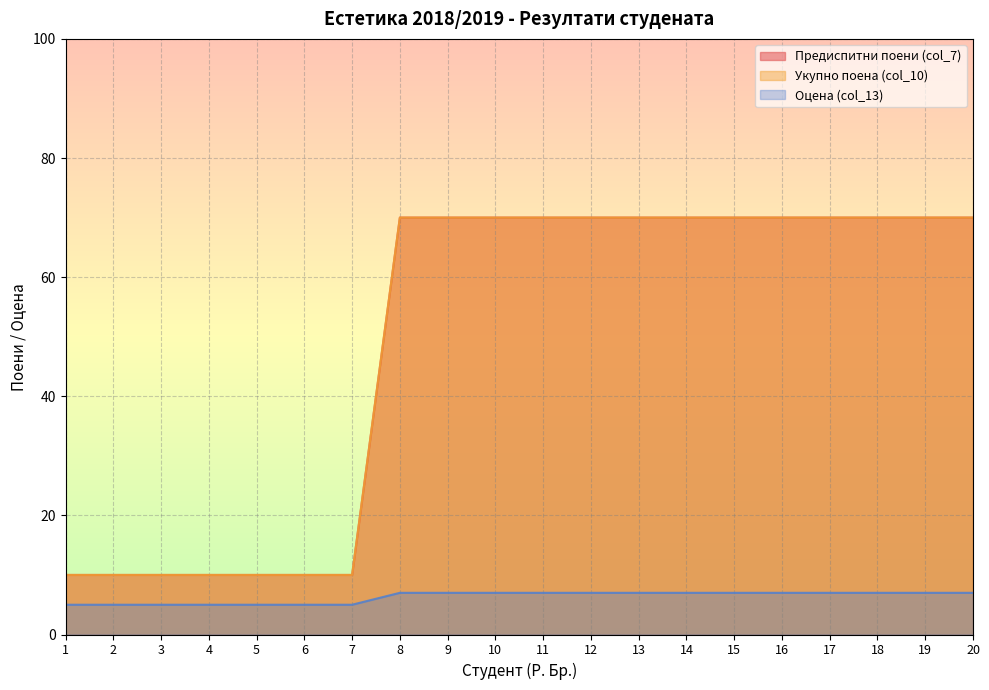

The value of Оцена (col_13) at 18 is 7. True or false?

True